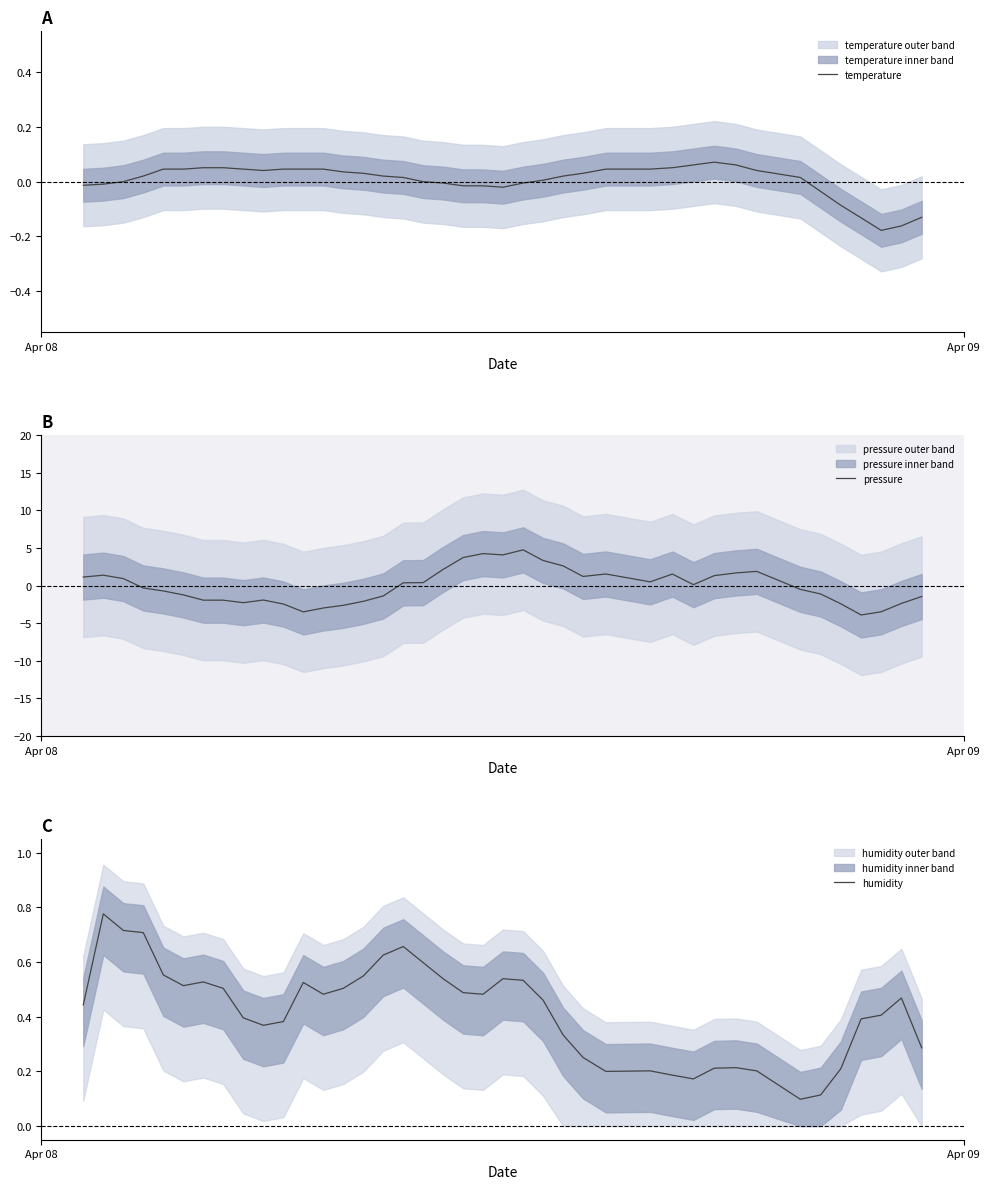

What is the highest value of the pressure series?

4.7